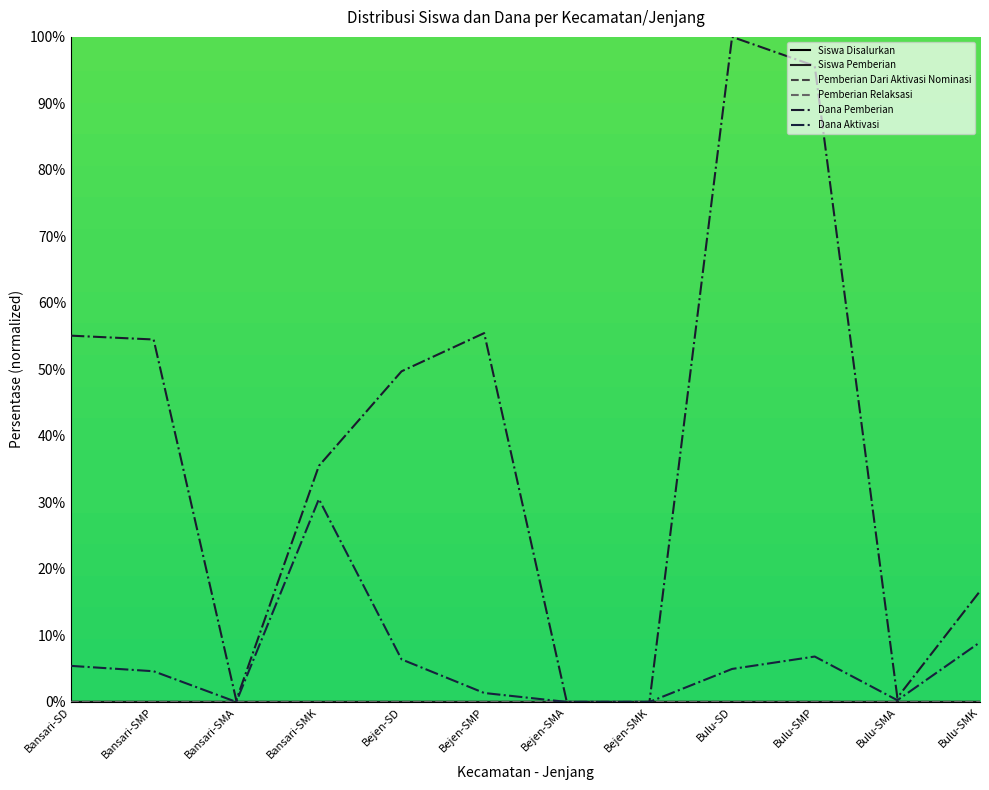

How many values in the Dana Aktivasi series are below 4?

5